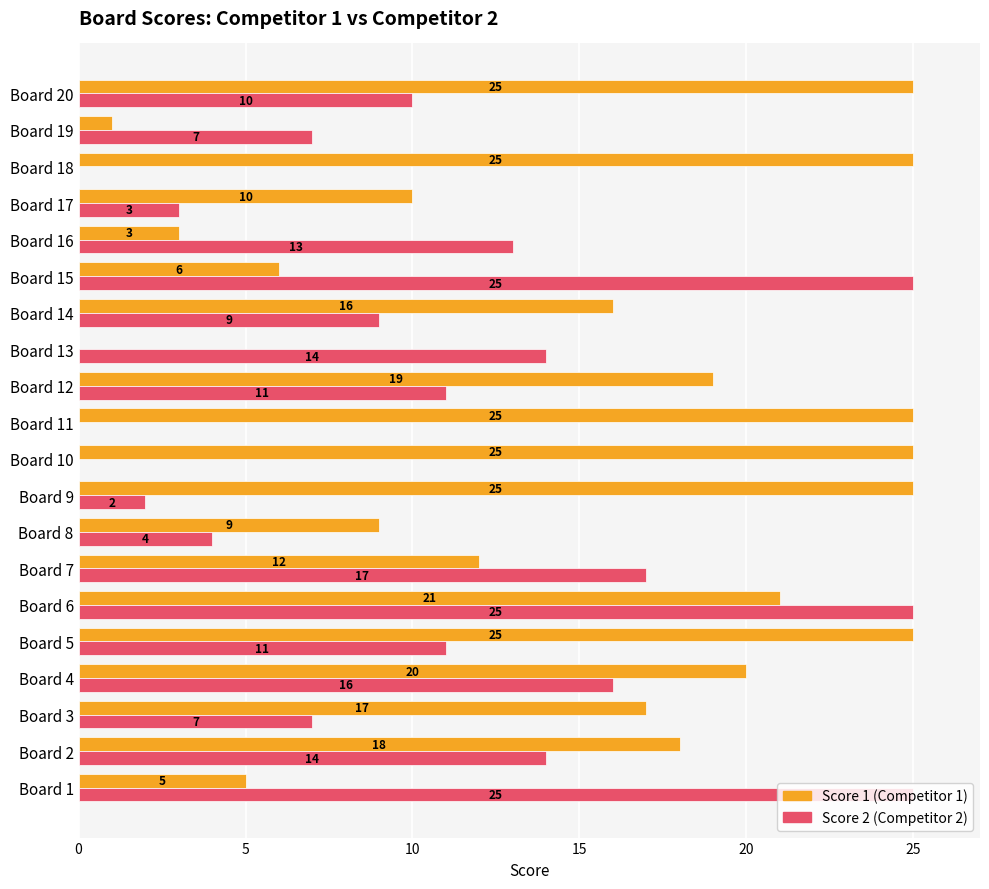

At which category is the sum across all series the highest?

Board 6